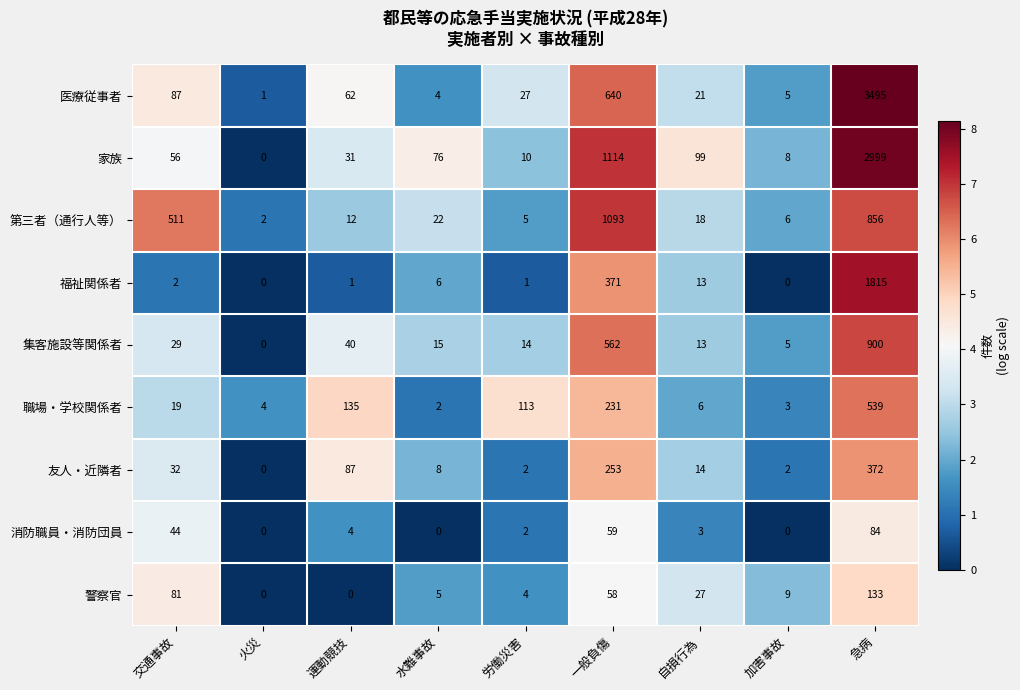

What is the approximate value of 職場・学校関係者 at 労働災害, to the nearest 100?

100